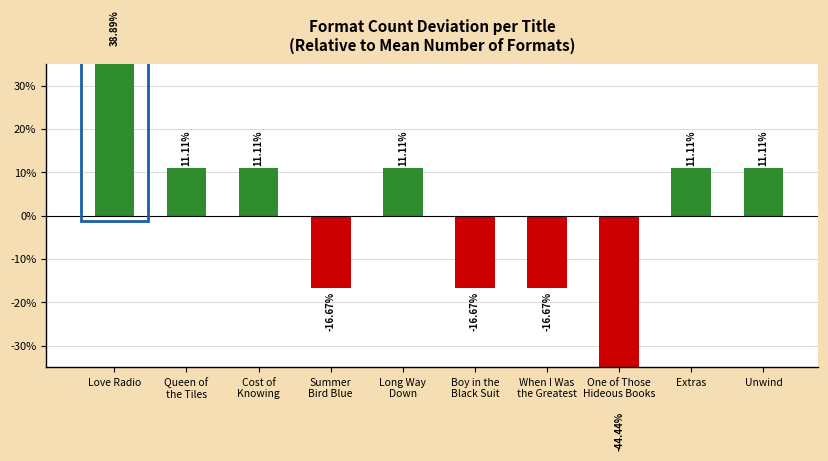

List the labels in order of value, smallest first.

One of Those
Hideous Books, Summer
Bird Blue, Boy in the
Black Suit, When I Was
the Greatest, Queen of
the Tiles, Cost of
Knowing, Long Way
Down, Extras, Unwind, Love Radio